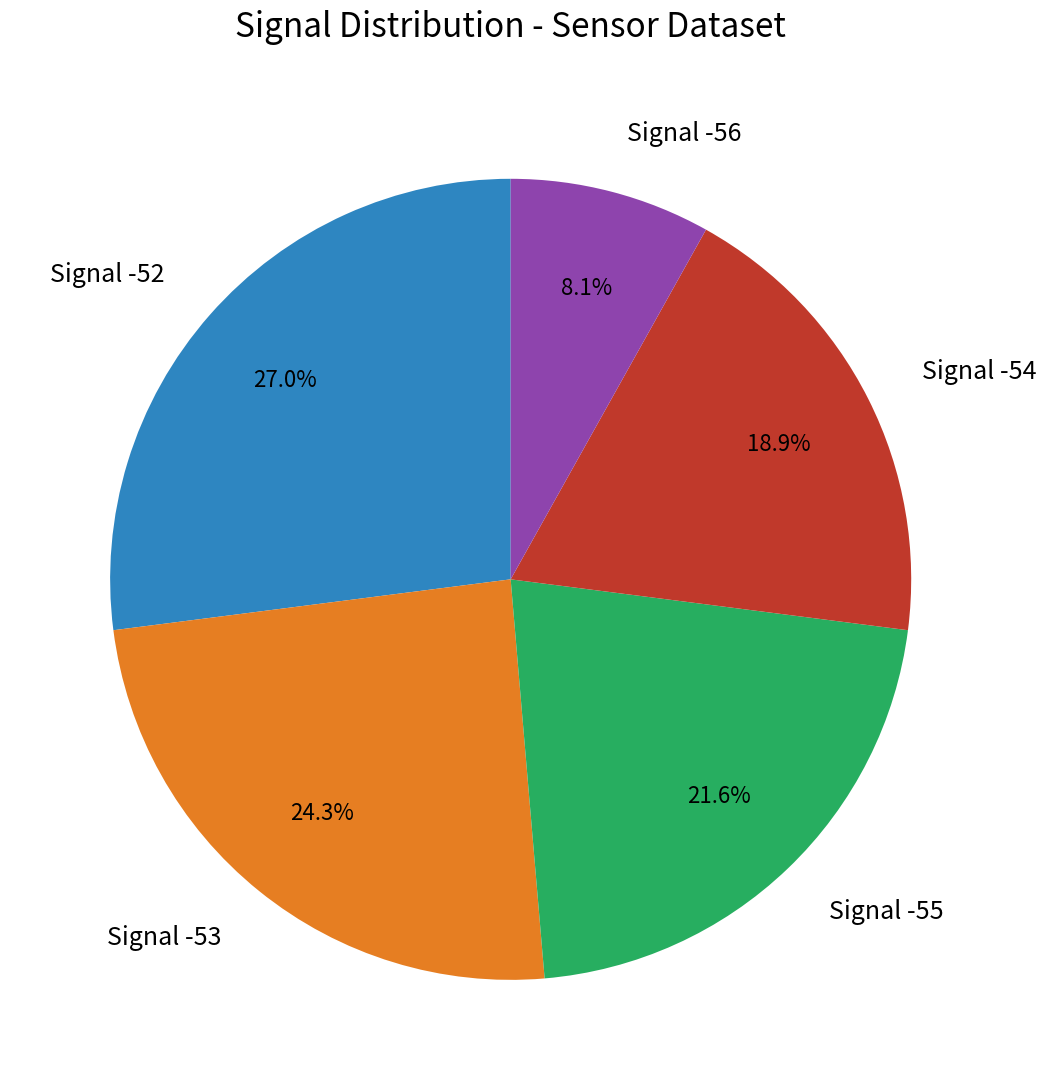

Does any single category account for the majority?

No